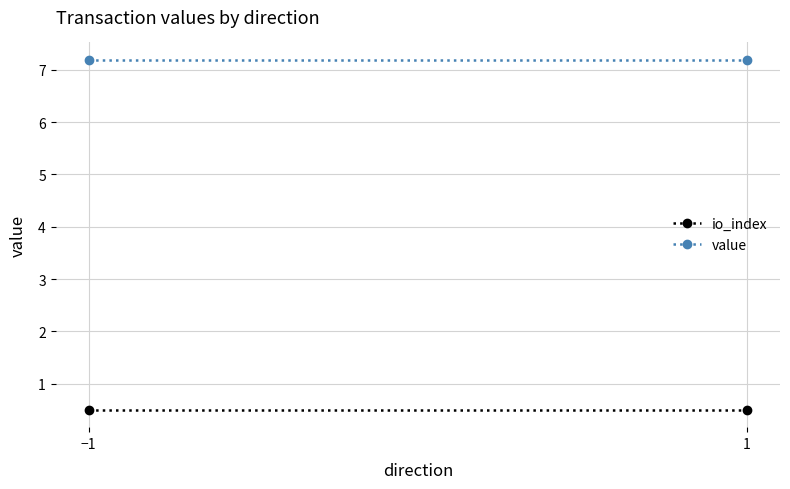

True or false: io_index has a value of 0.8 at −1.

False